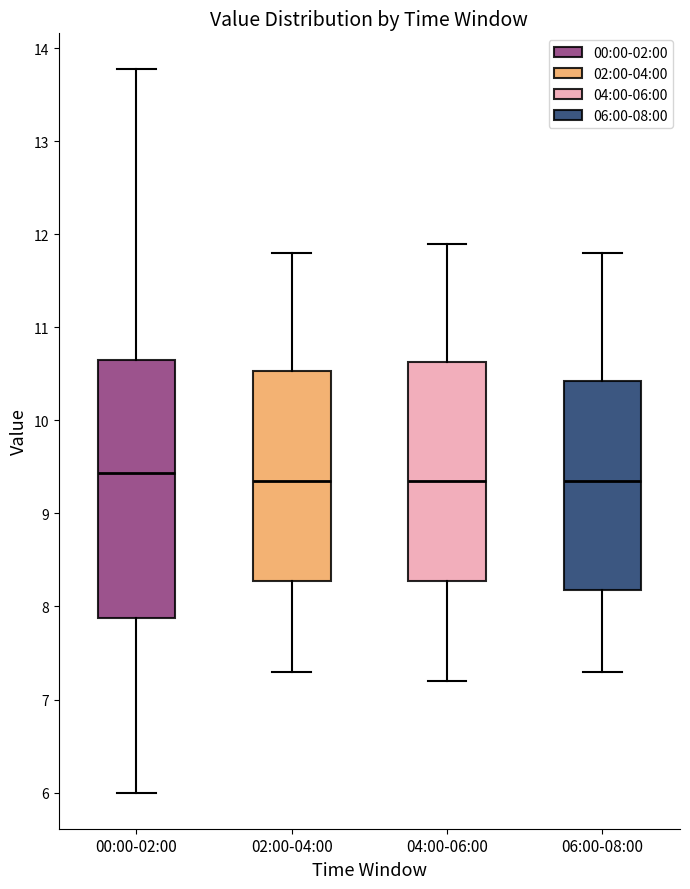

Where does the upper whisker of the box for 02:00-04:00 end on the y-axis? The values are not printed on the chart, so give them approximately, as read against the axis.

11.8